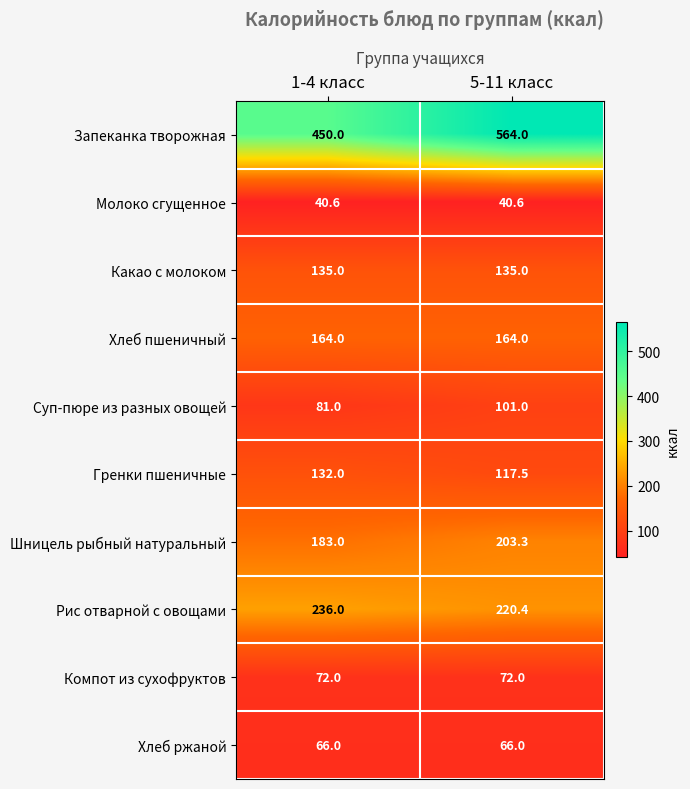

What is the lowest value of the Шницель рыбный натуральный series?

183.0